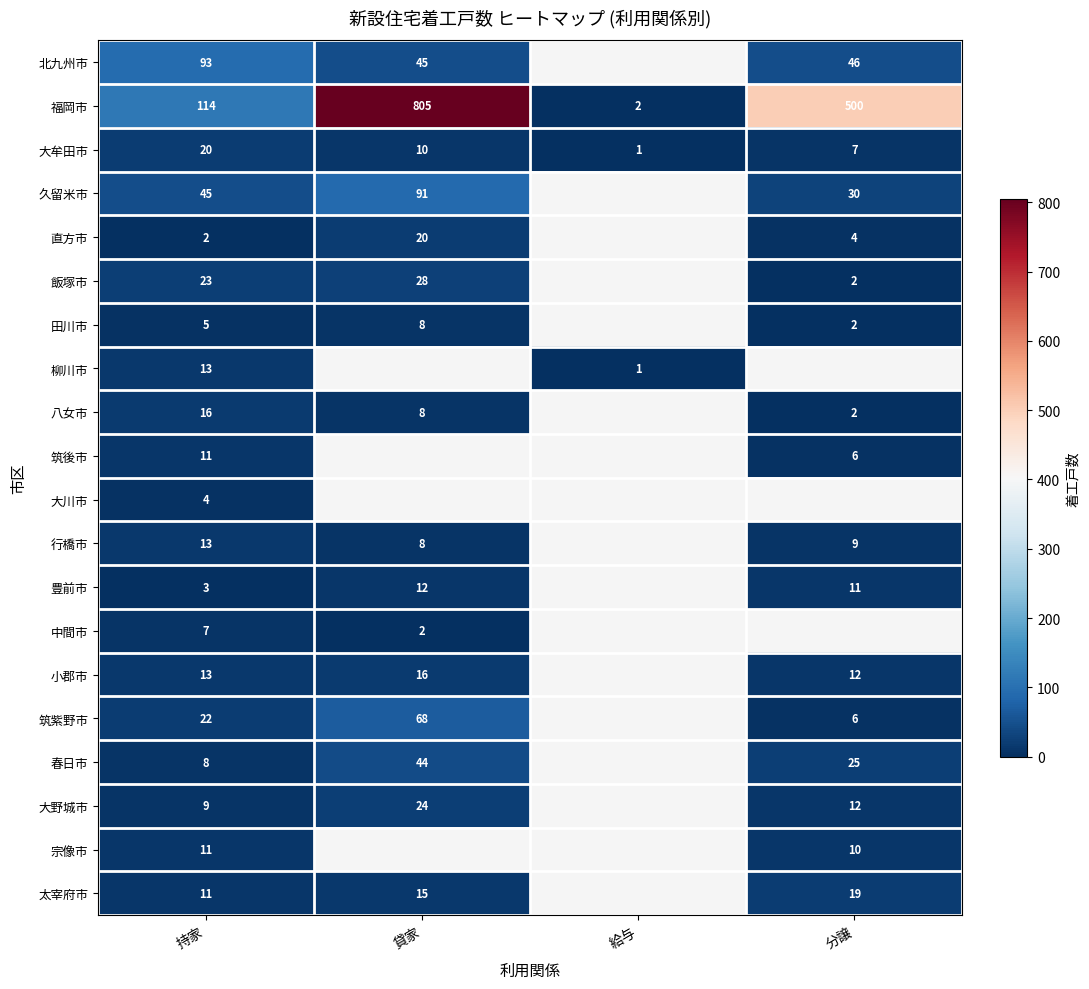

Is it true that 福岡市 equals 742.8 at 分譲?

False